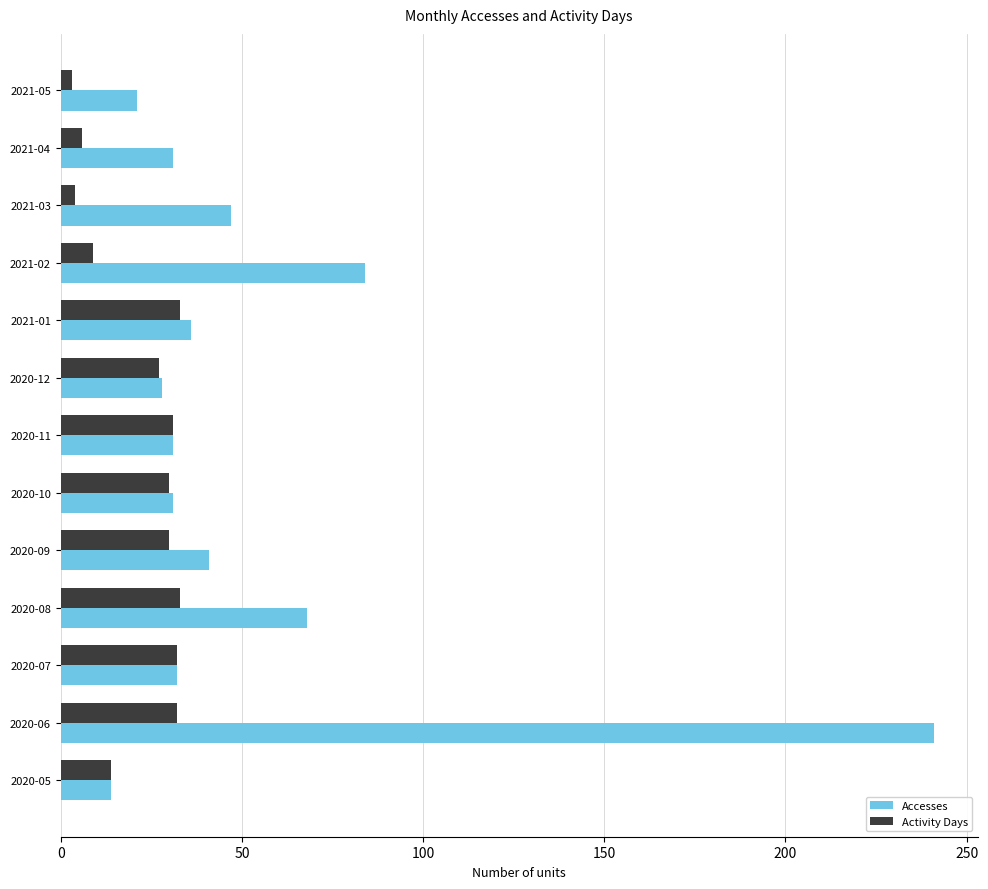

What is the total value across all series at 2020-07?

64